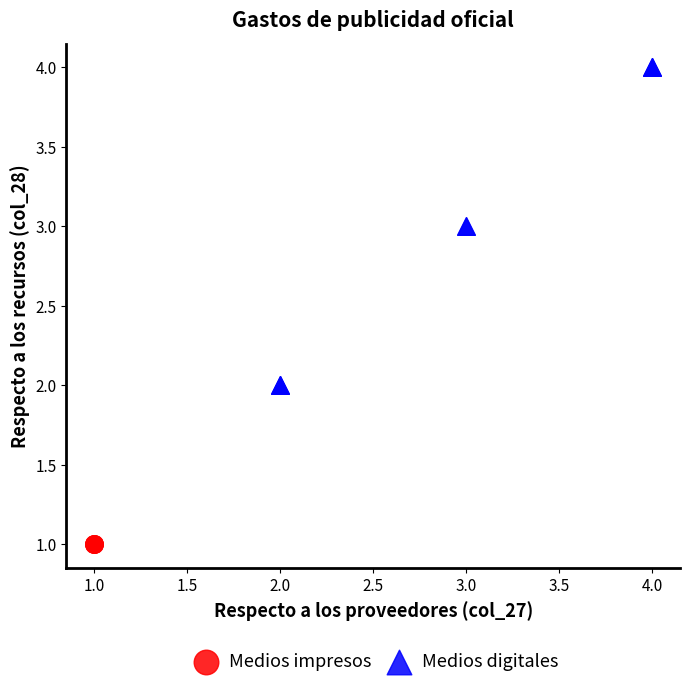

Which series reaches the minimum Y coordinate?

Medios impresos